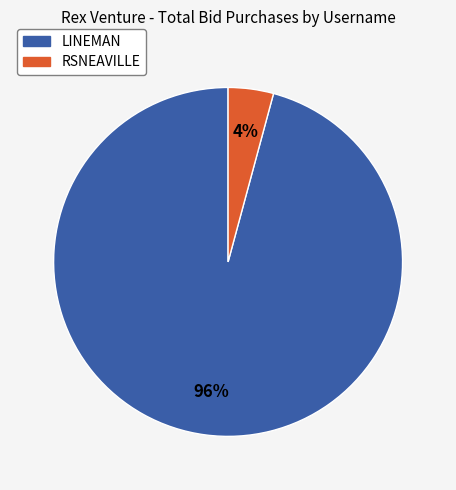

Count the number of slices in the pie.

2